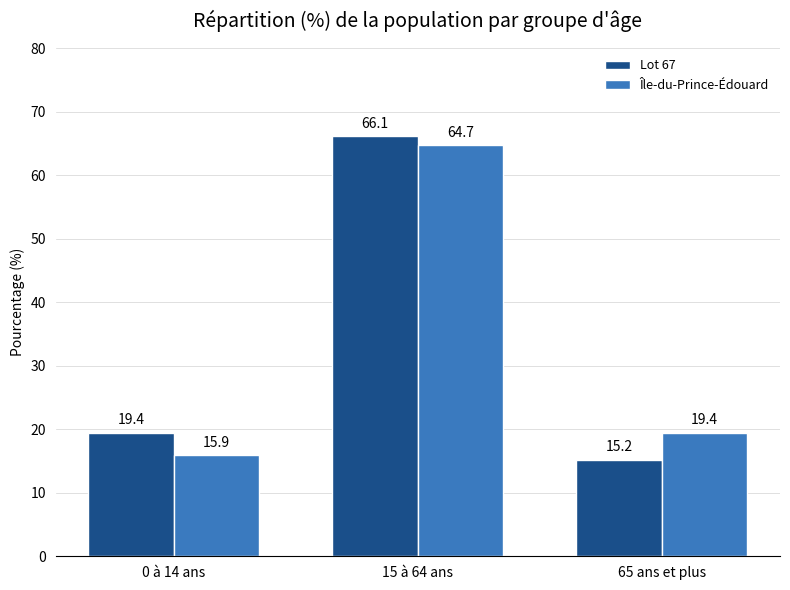

Which series has the largest total across all categories?

Lot 67